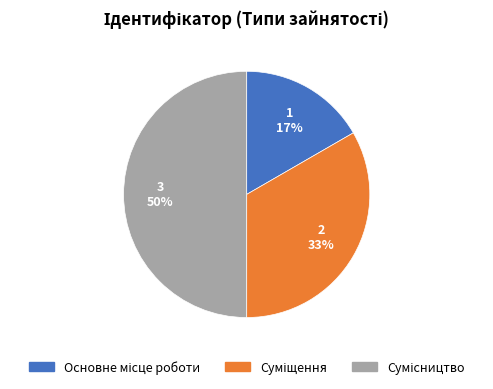

Count the number of slices in the pie.

3